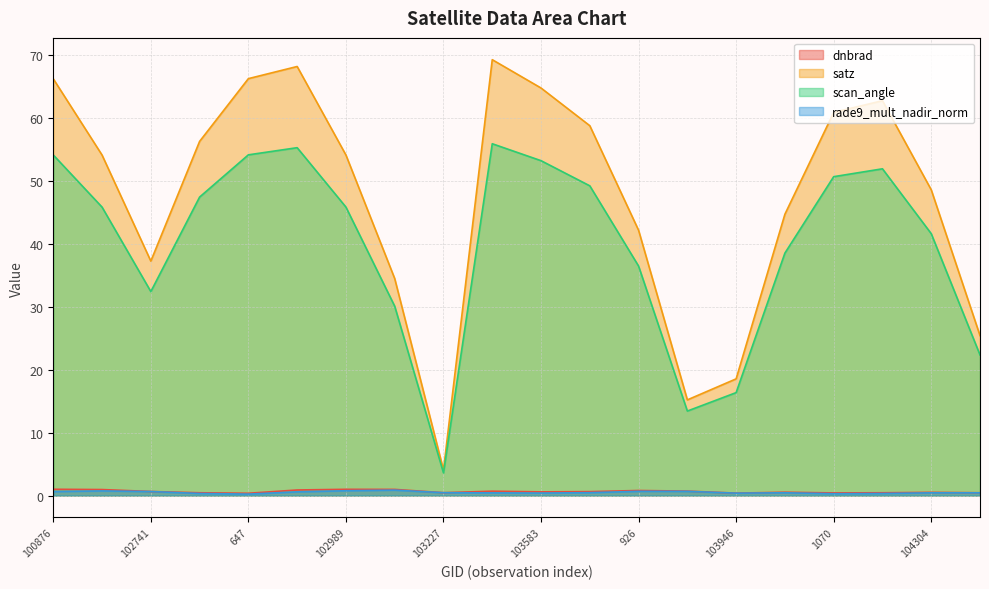

True or false: satz and rade9_mult_nadir_norm cross at least once.

False